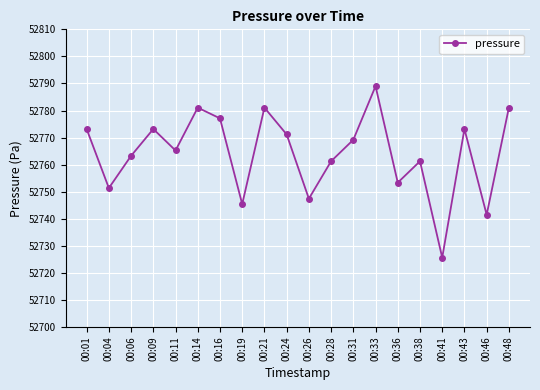

Is it true that the value at 00:41 is 52725.6?

True